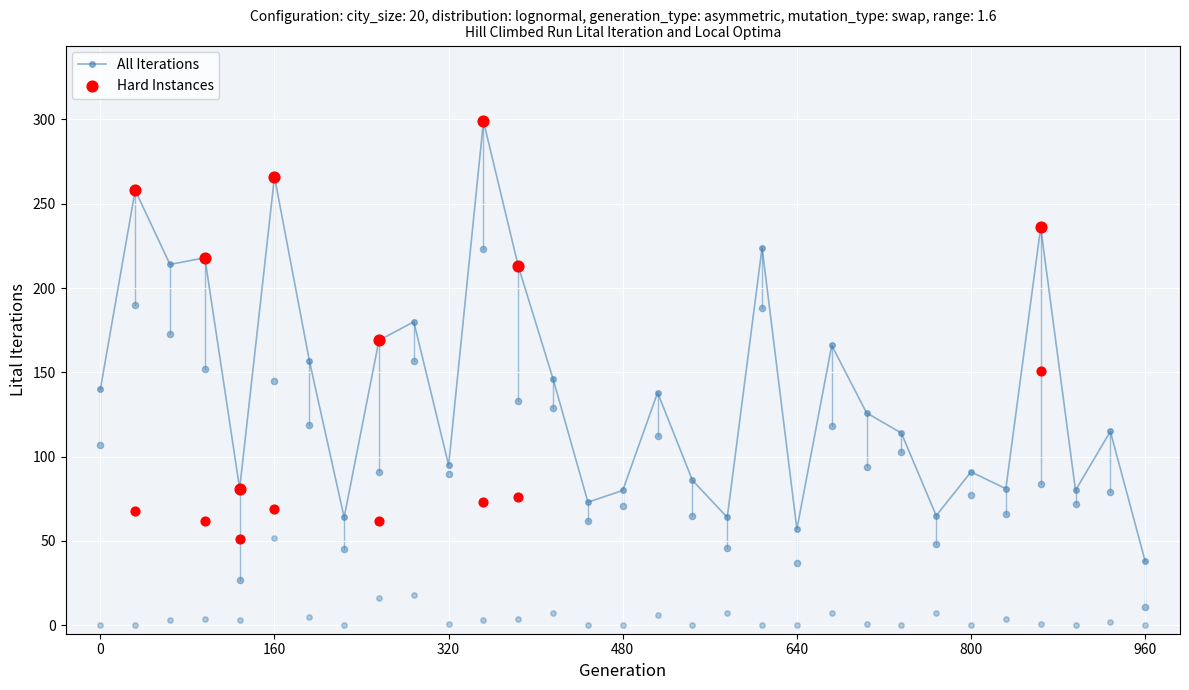

True or false: All Iterations has more than 1 points higher than both neighbors.

True